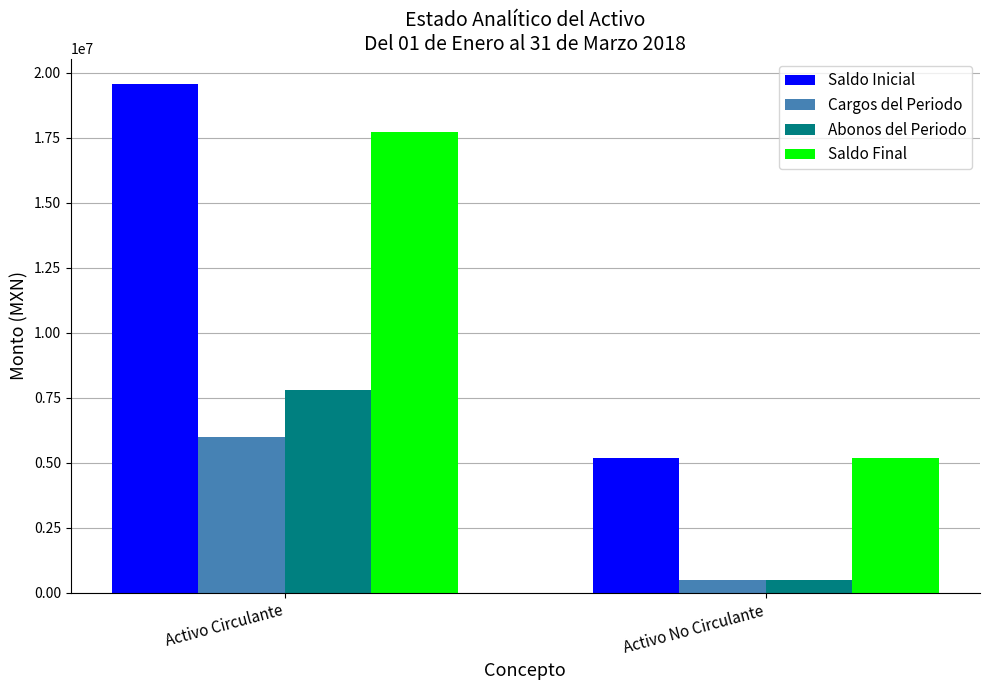

Read the Abonos del Periodo value at Activo No Circulante.

484939.1